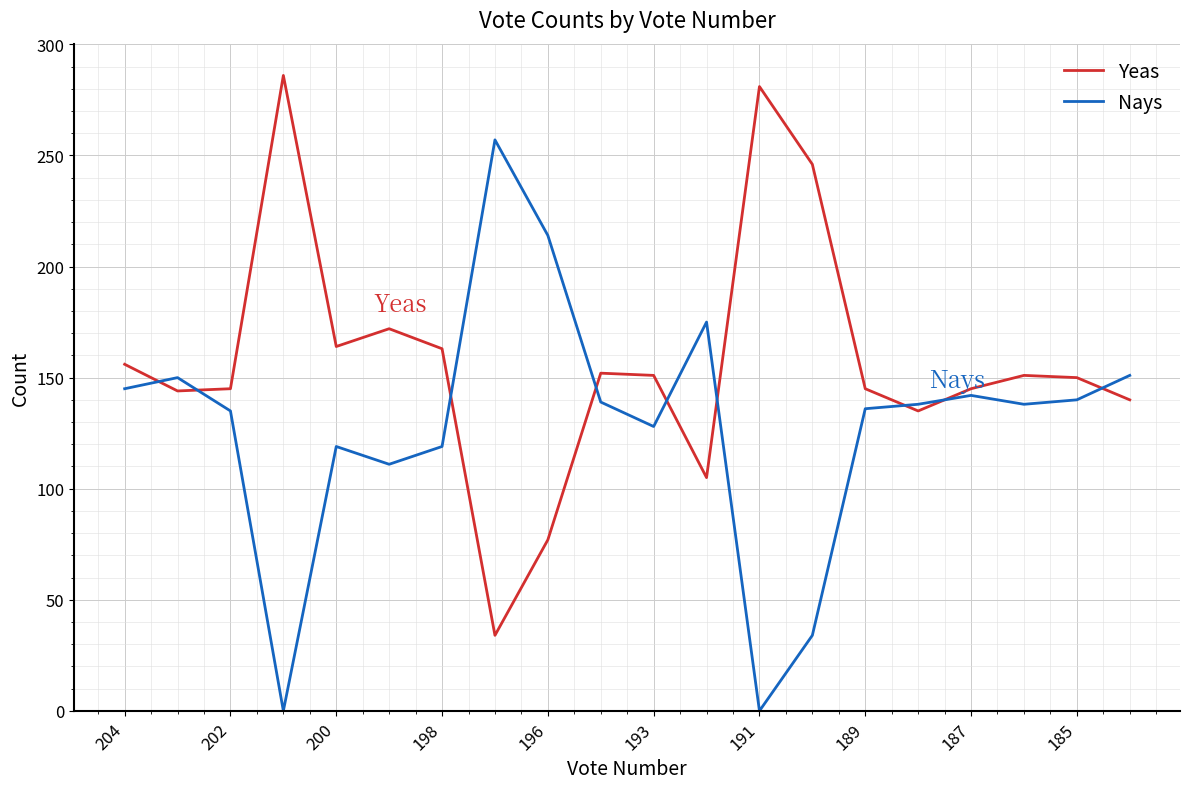

What is the difference between the maximum and minimum values in the Nays series?

257